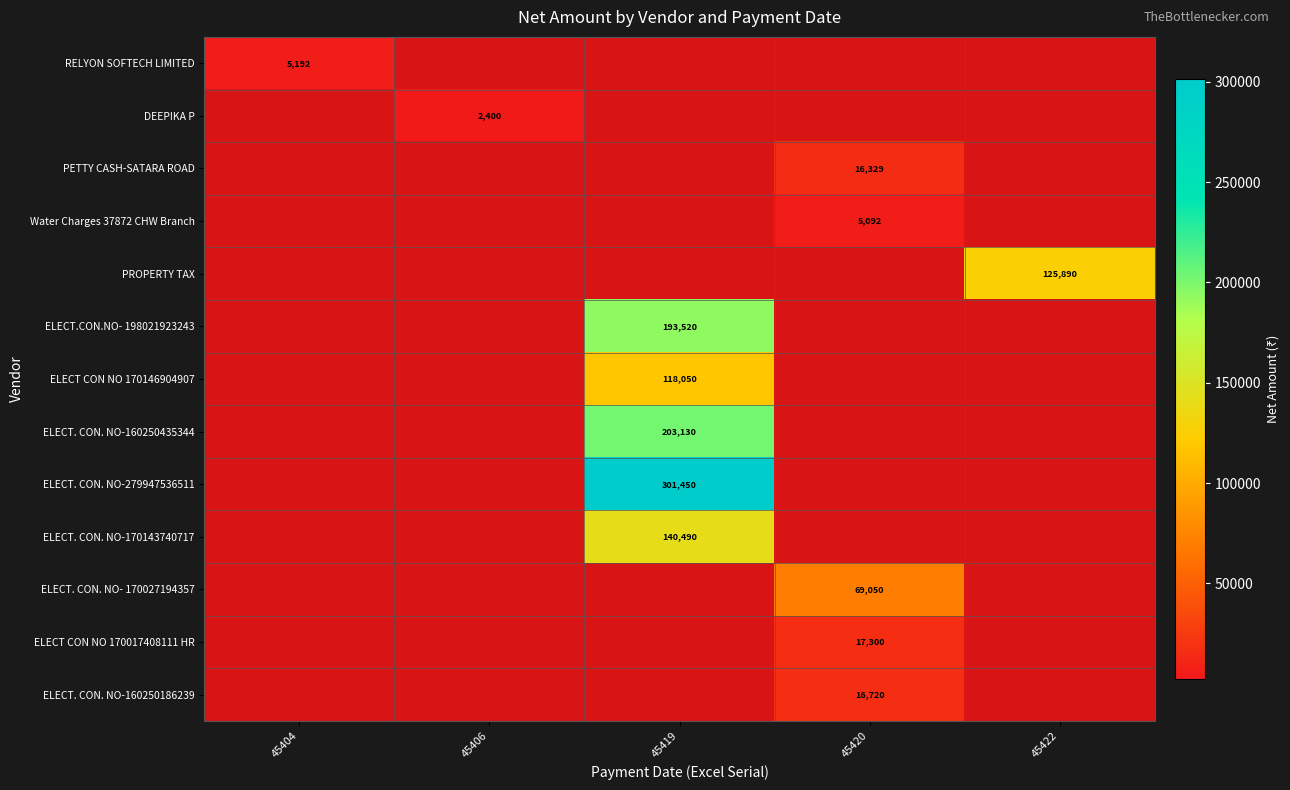

The value of ELECT. CON. NO- 170027194357 at 45420 is 69050. True or false?

True